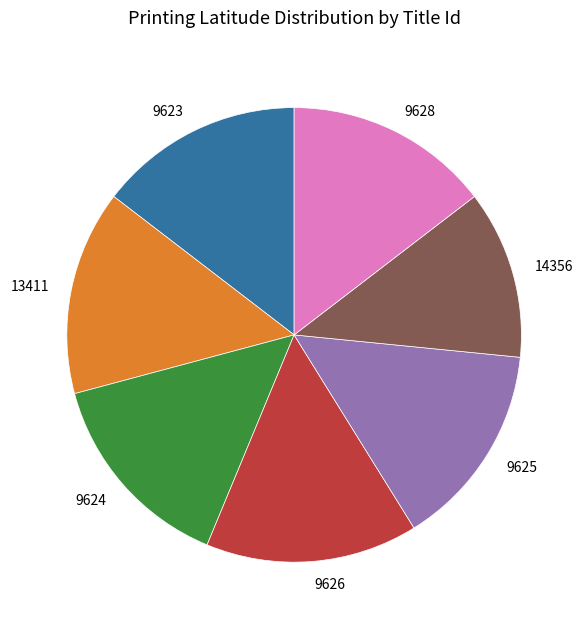

True or false: 9628 accounts for 20% of the total.

False